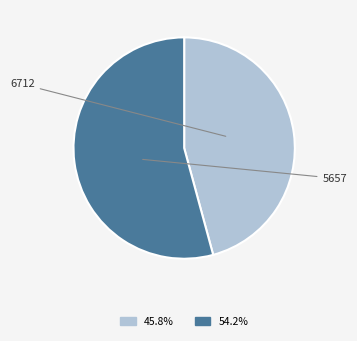

To the nearest percent, what is the difference between the 5657 and 6712 slice percentages?

8%